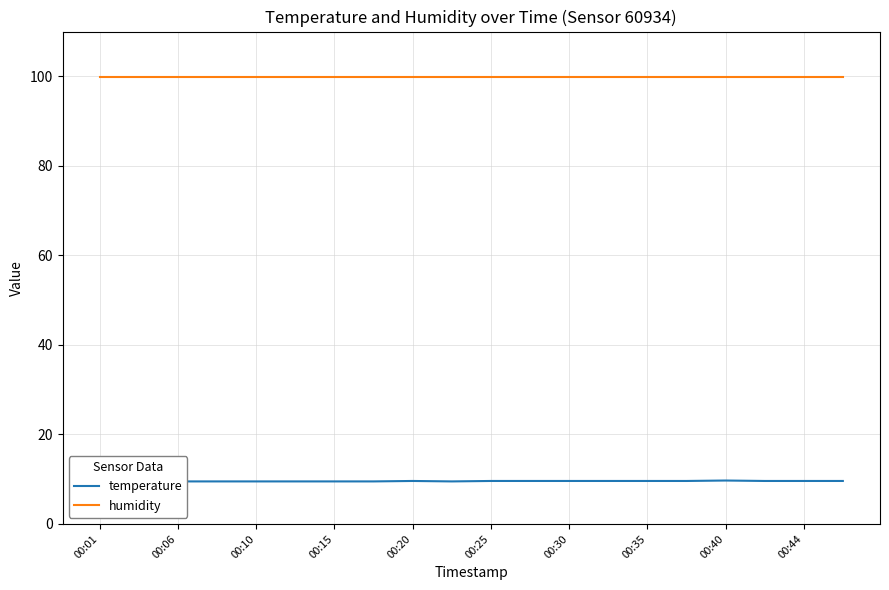

What is the total value across all series at 00:35?

109.5